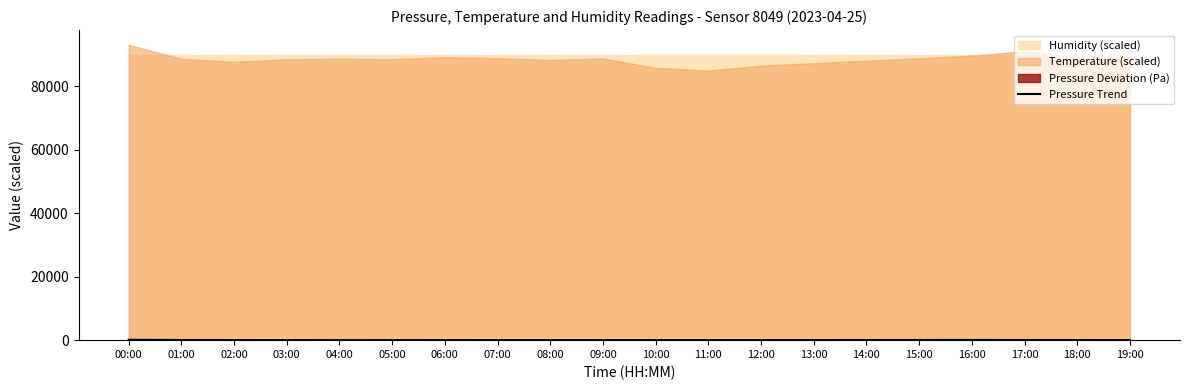

Which has a higher value, 19:00 or 08:00?

19:00